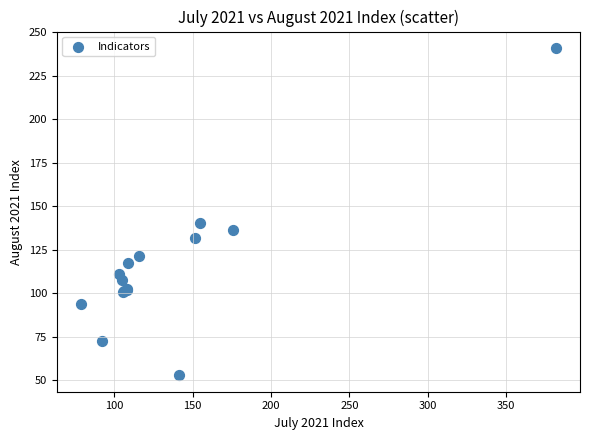

What Y value in the scatter plot is closest to 146?

140.2